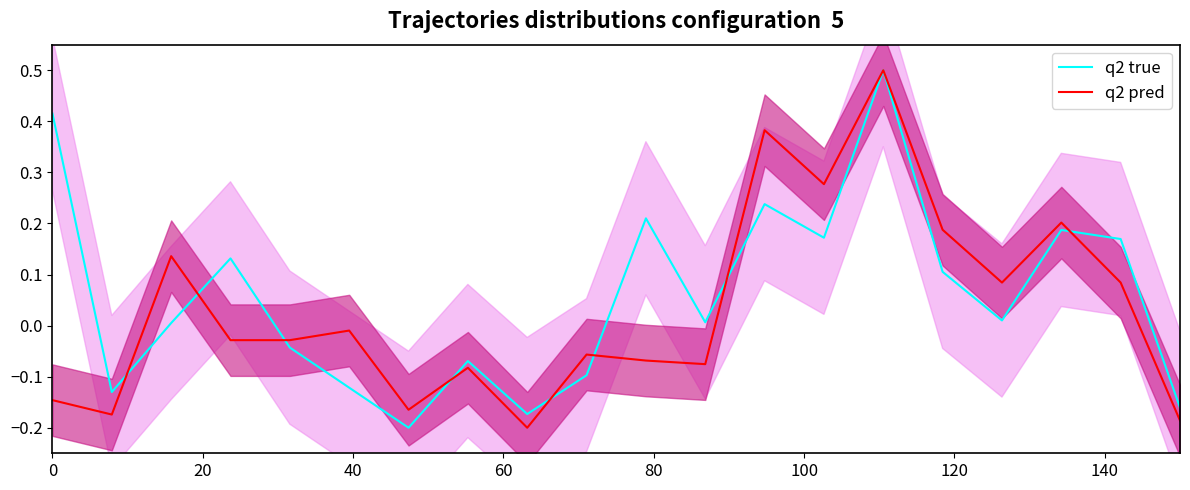

The q2 true series shows -0.2 at 100. True or false?

False